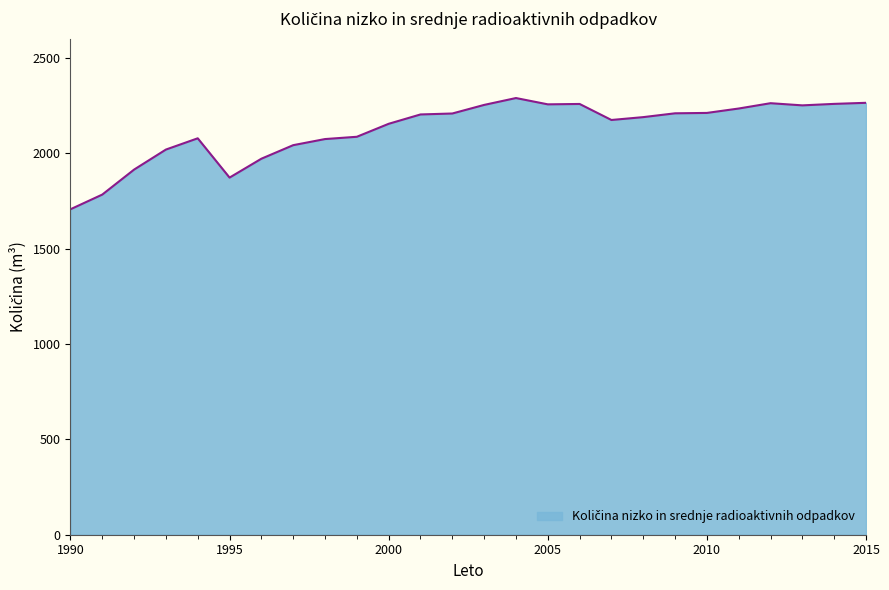

What is the smallest value displayed?

1706.0